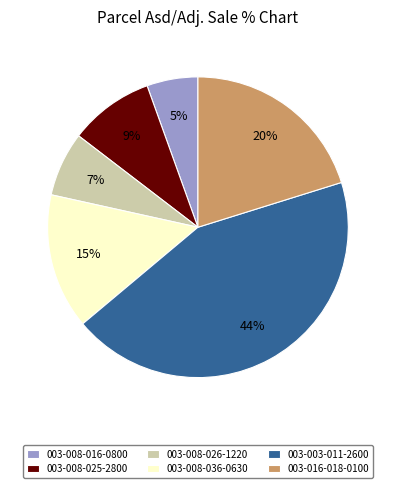

The 003-008-016-0800 slice represents 14% of the pie. True or false?

False